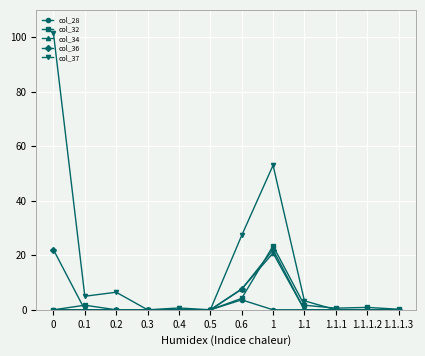

What is the difference between the highest and lowest values at 1?

53.0